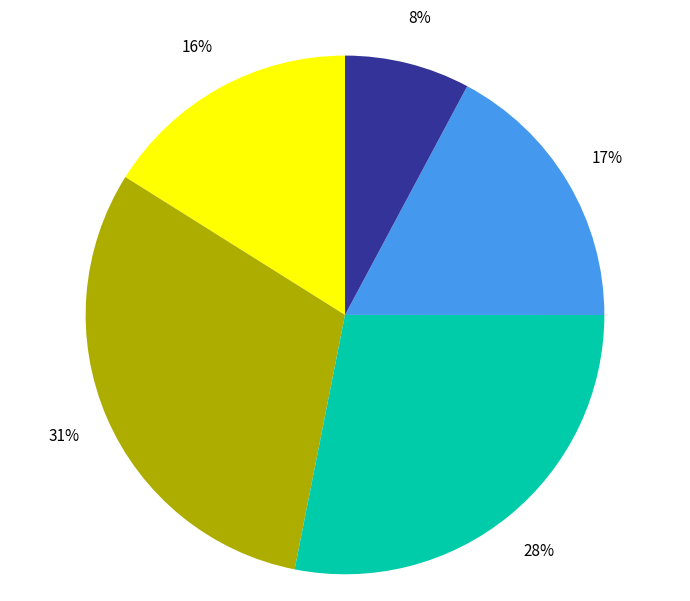

To the nearest percent, what is the difference between the largest and smallest slice percentages?

23%